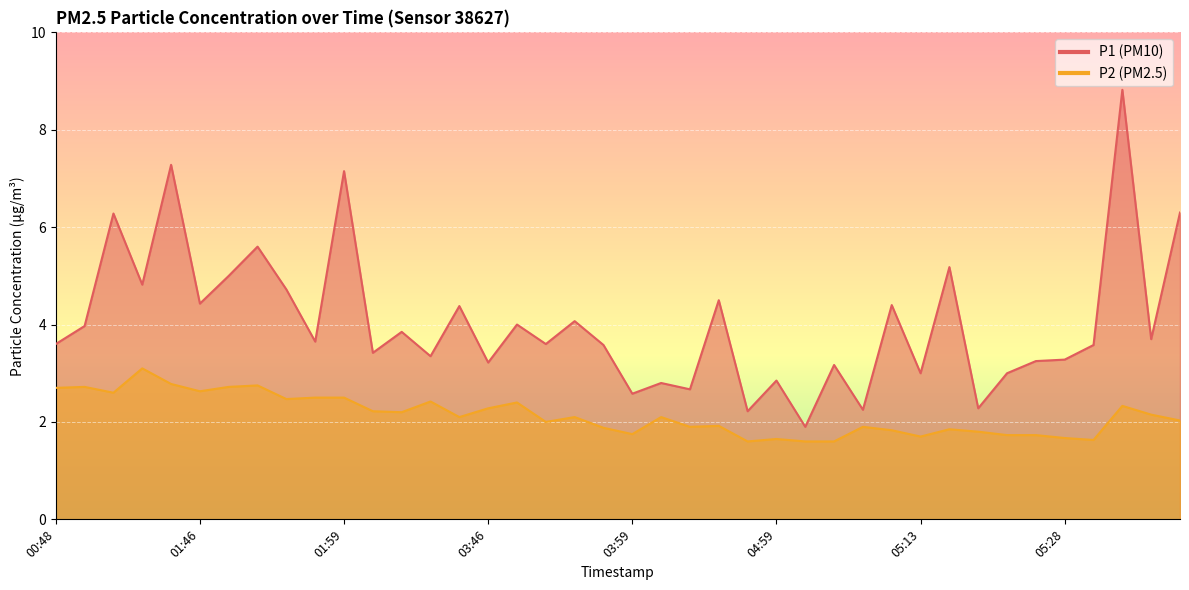

True or false: P1 and P2 intersect in this chart.

False